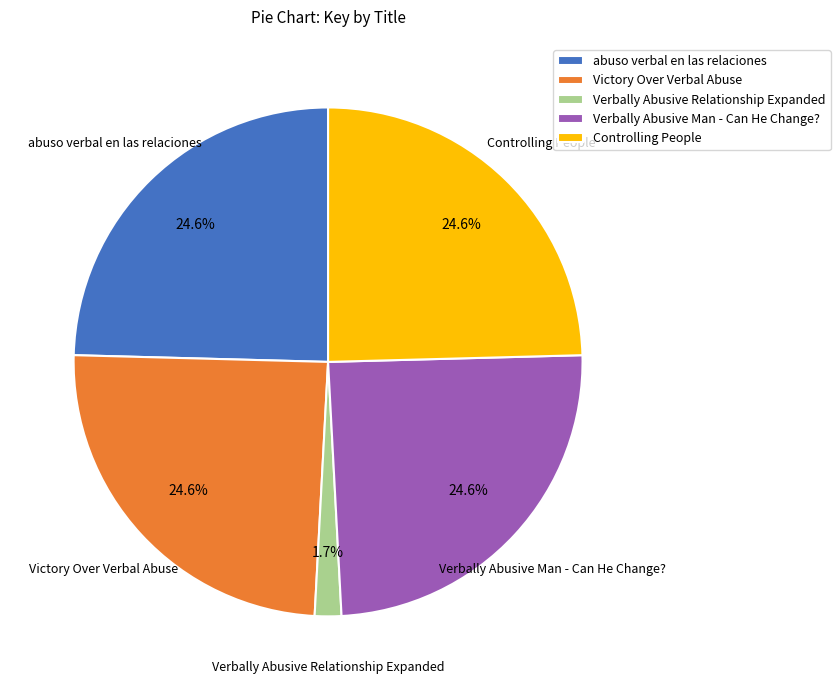

How many slices are in this pie chart?

5